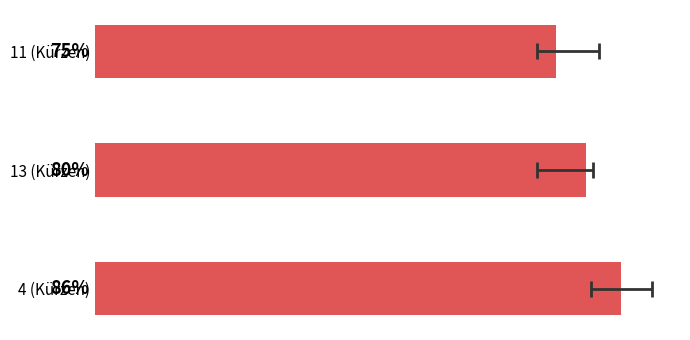

Is it true that the value at 13 (Kürzen) is 32.7?

False